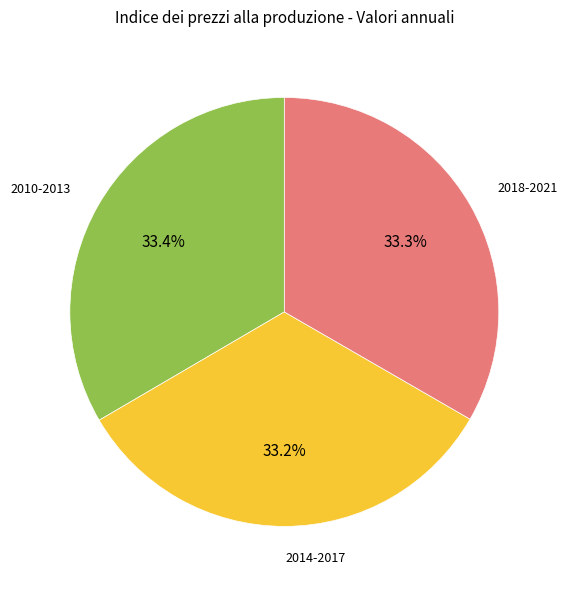

Is there a majority slice in this chart?

No